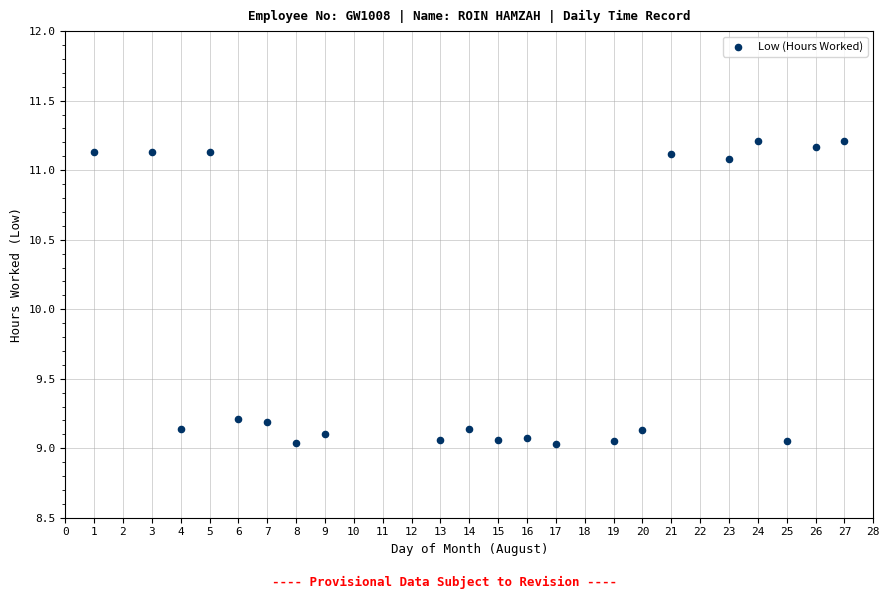

What is the range of Y values (max minus min)?

2.2